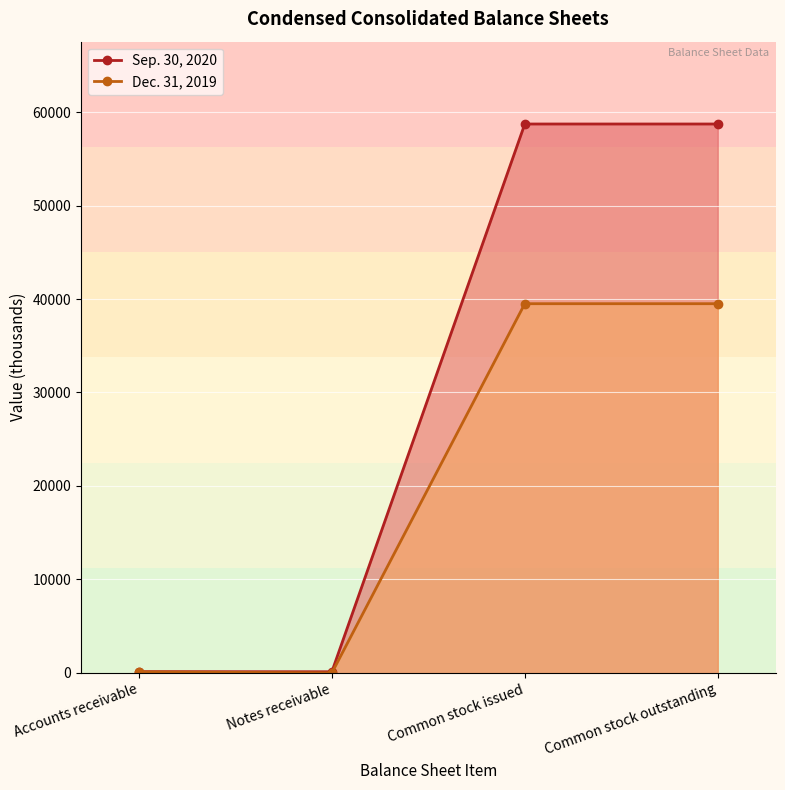

At how many categories does at least one series exceed 1203?

2